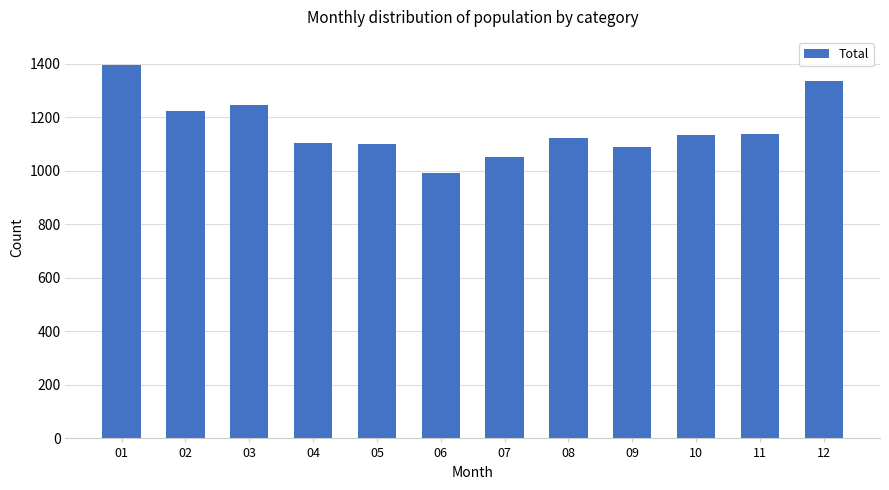

What is the smallest value displayed?

993